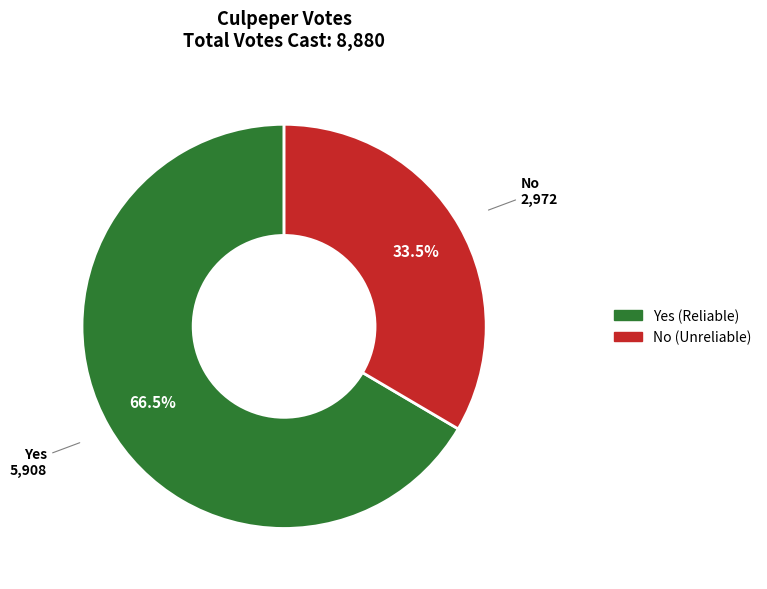

To the nearest percent, what is the difference between the largest and smallest slice percentages?

33%